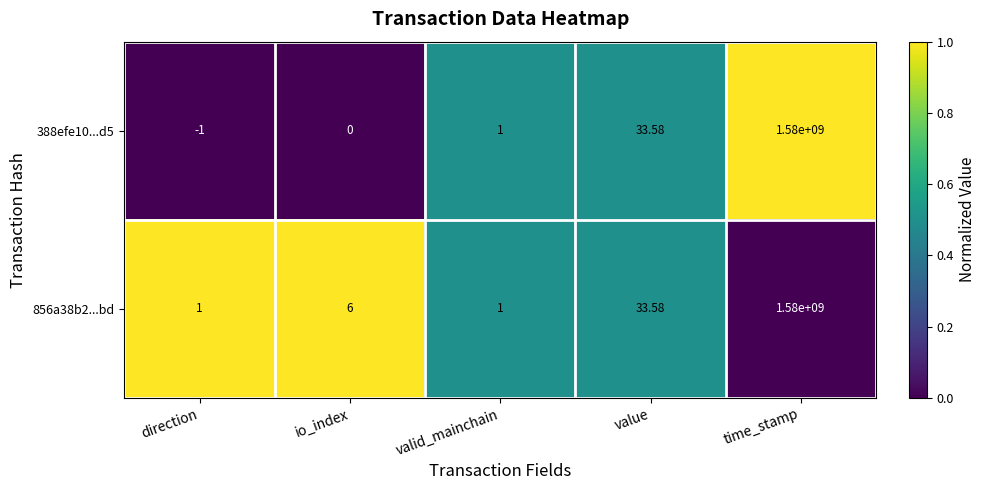

How many data points in 856a38b2...bd are less than 6?

2